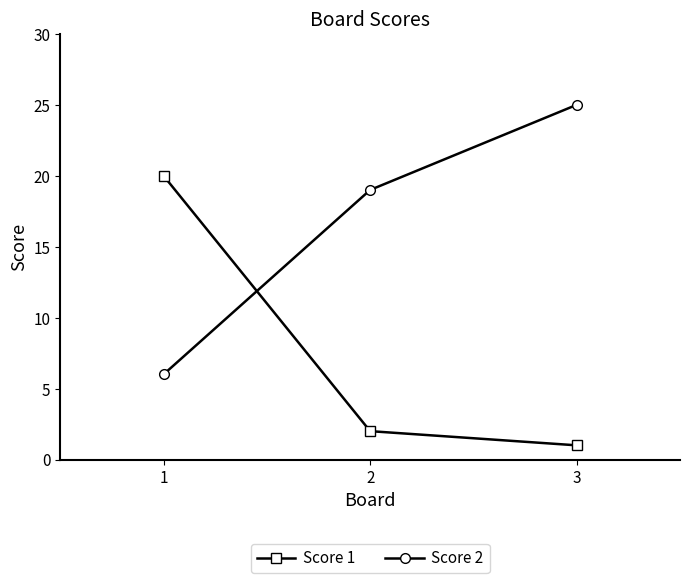

What is the sum of the Score 2 values at 1 and 2?

25